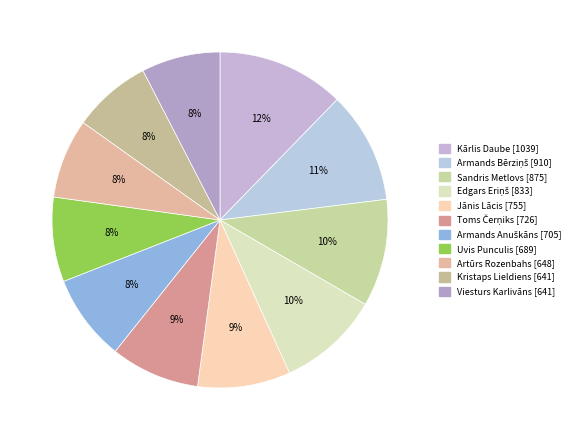

What is the smallest slice in the pie chart?

Kristaps Lieldiens